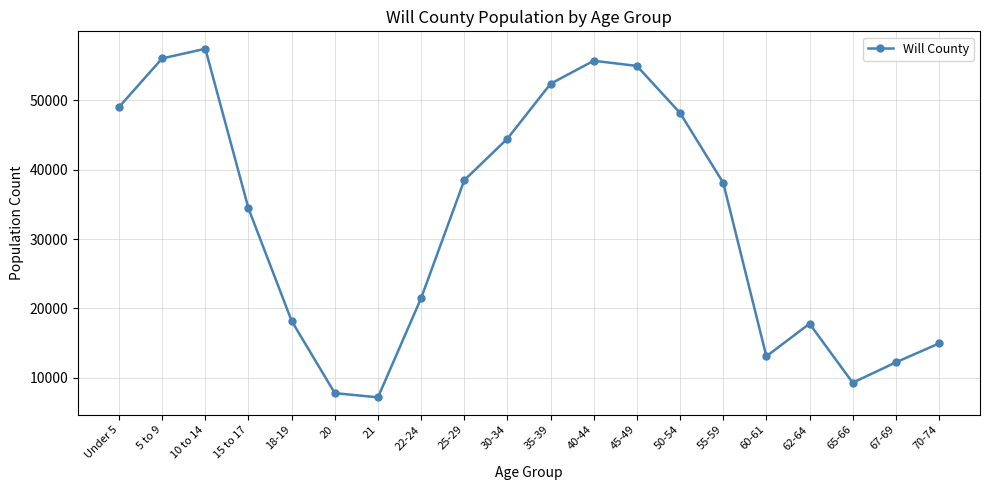

Where does the data first go above 38111?

Under 5